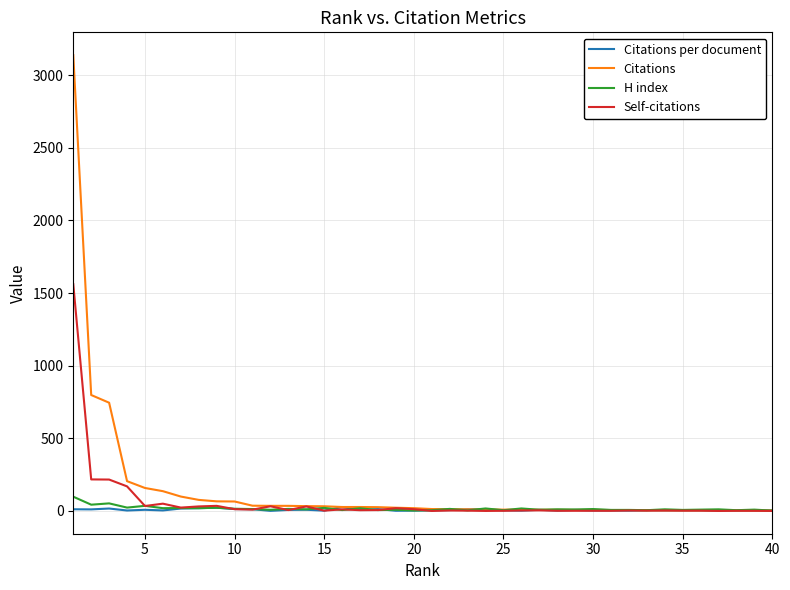

What is the highest value of the Citations per document series?

27.0